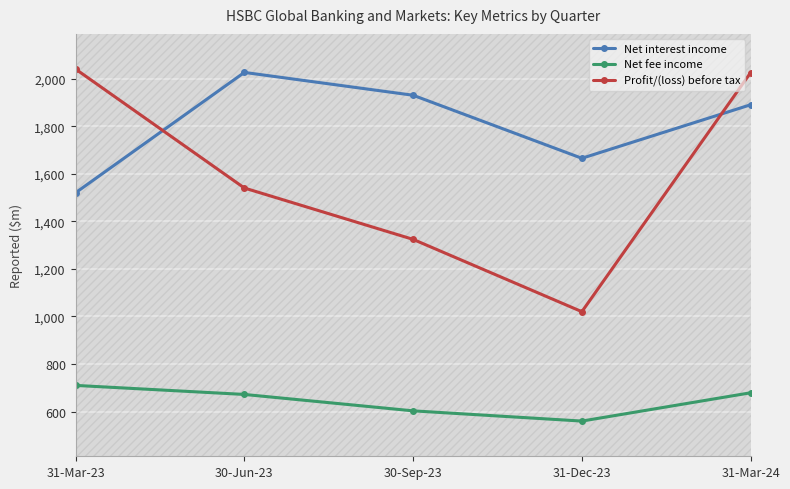

How many data points in Net fee income are above 672?

2